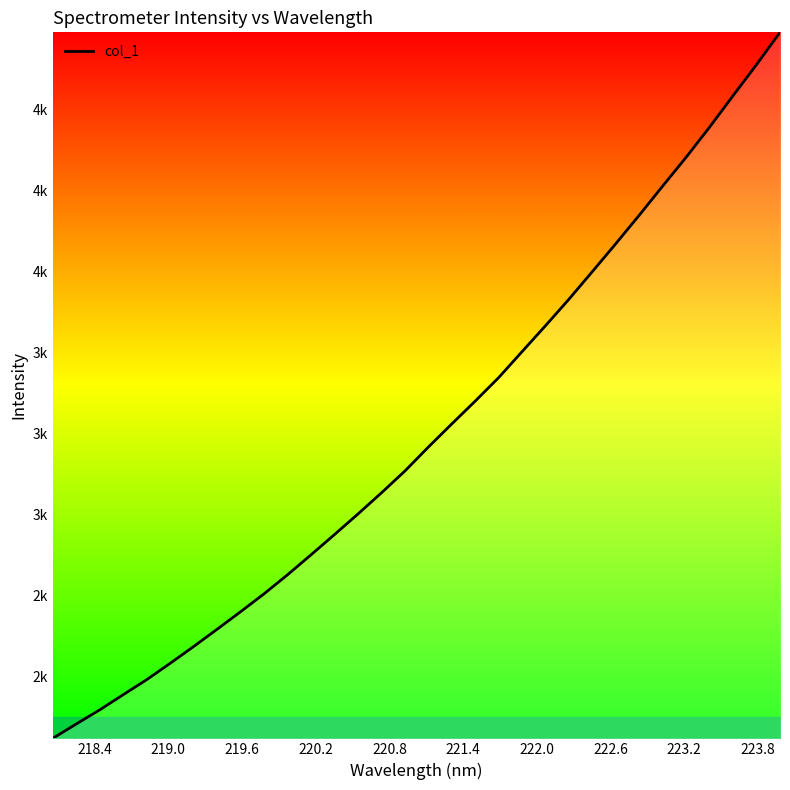

Is this an area chart (filled region under the line)?

Yes